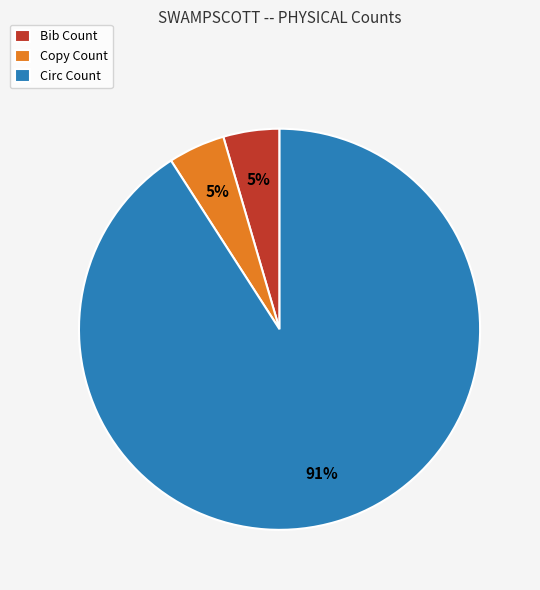

To the nearest percent, what is the combined percentage of Circ Count and Bib Count?

95%